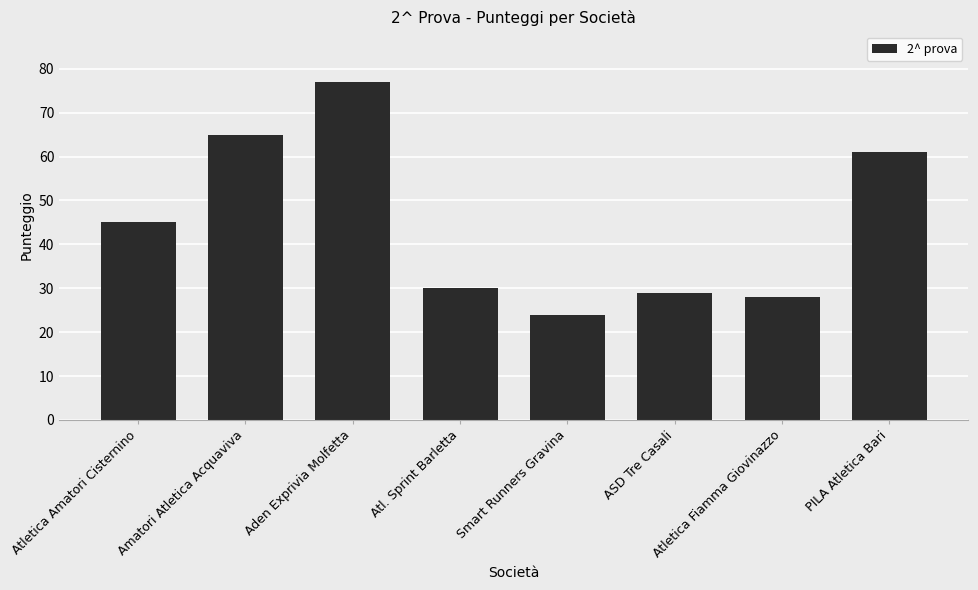

How many values are below 45?

4